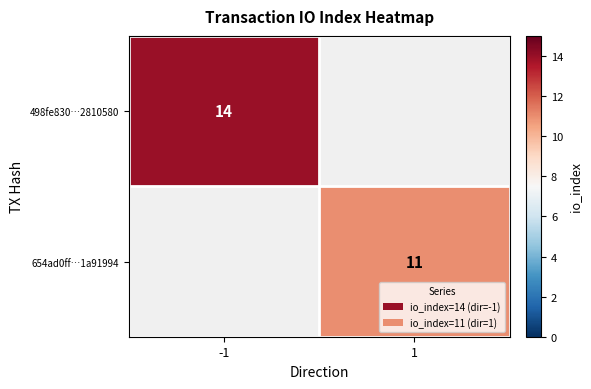

Is it true that 498fe830…2810580 equals 4 at -1?

False